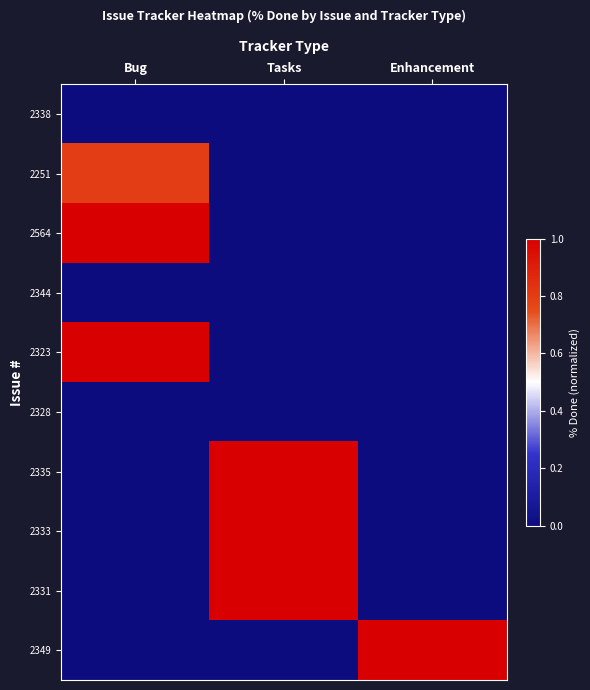

Reading left to right, list all the values displayed in this chart.

2338: Bug=0.0	Tasks=0.0	Enhancement=0.0
2251: Bug=0.8	Tasks=0.0	Enhancement=0.0
2564: Bug=1.0	Tasks=0.0	Enhancement=0.0
2344: Bug=0.0	Tasks=0.0	Enhancement=0.0
2323: Bug=1.0	Tasks=0.0	Enhancement=0.0
2328: Bug=0.0	Tasks=0.0	Enhancement=0.0
2335: Bug=0.0	Tasks=1.0	Enhancement=0.0
2333: Bug=0.0	Tasks=1.0	Enhancement=0.0
2331: Bug=0.0	Tasks=1.0	Enhancement=0.0
2349: Bug=0.0	Tasks=0.0	Enhancement=1.0